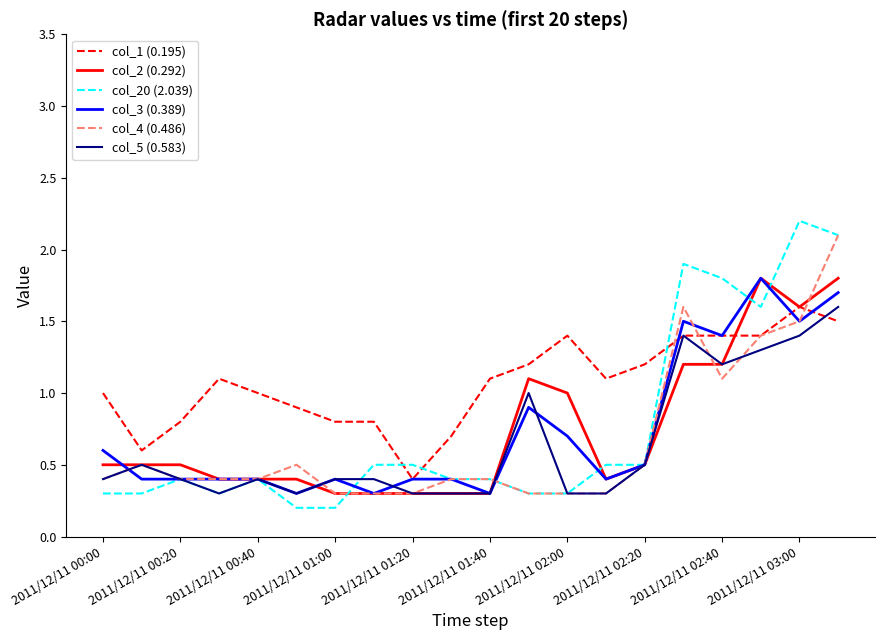

Which series has the largest total across all categories?

col_1 (0.195)